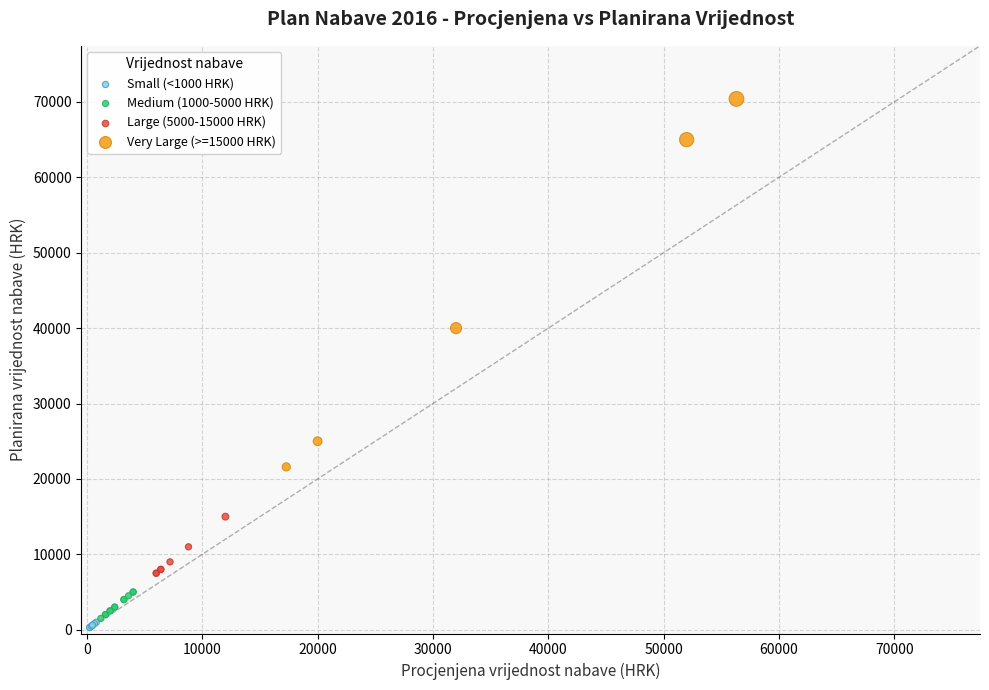

Which series has the widest spread of Y values?

Very Large (>=15000 HRK)